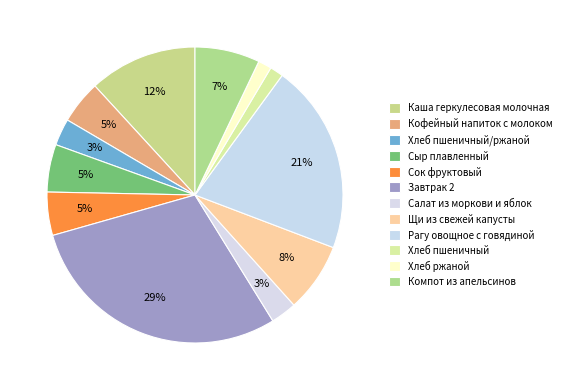

Count the number of slices in the pie.

12